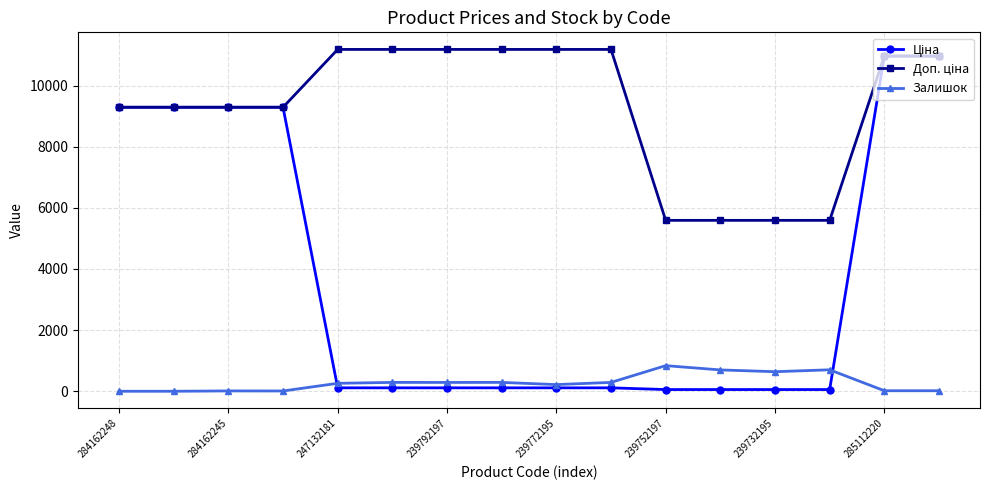

What is the maximum value for Залишок?

838.0